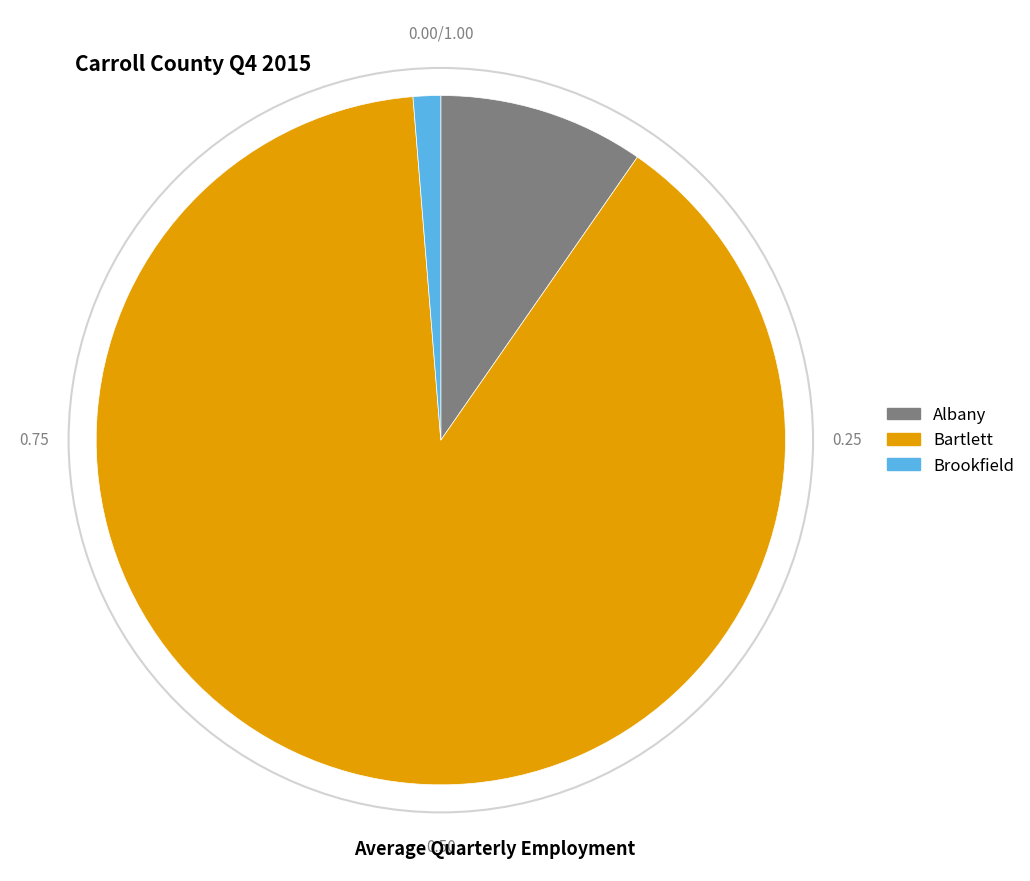

Is there a majority slice in this chart?

Yes